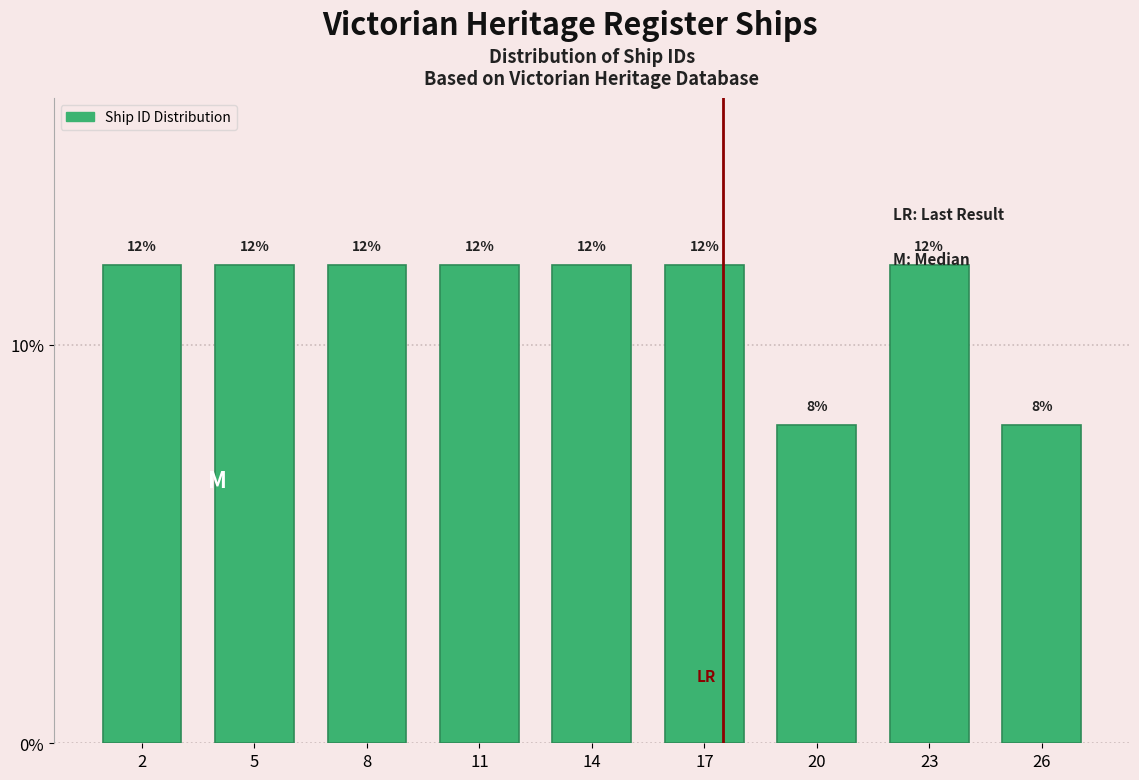

Read the value at 26.

8